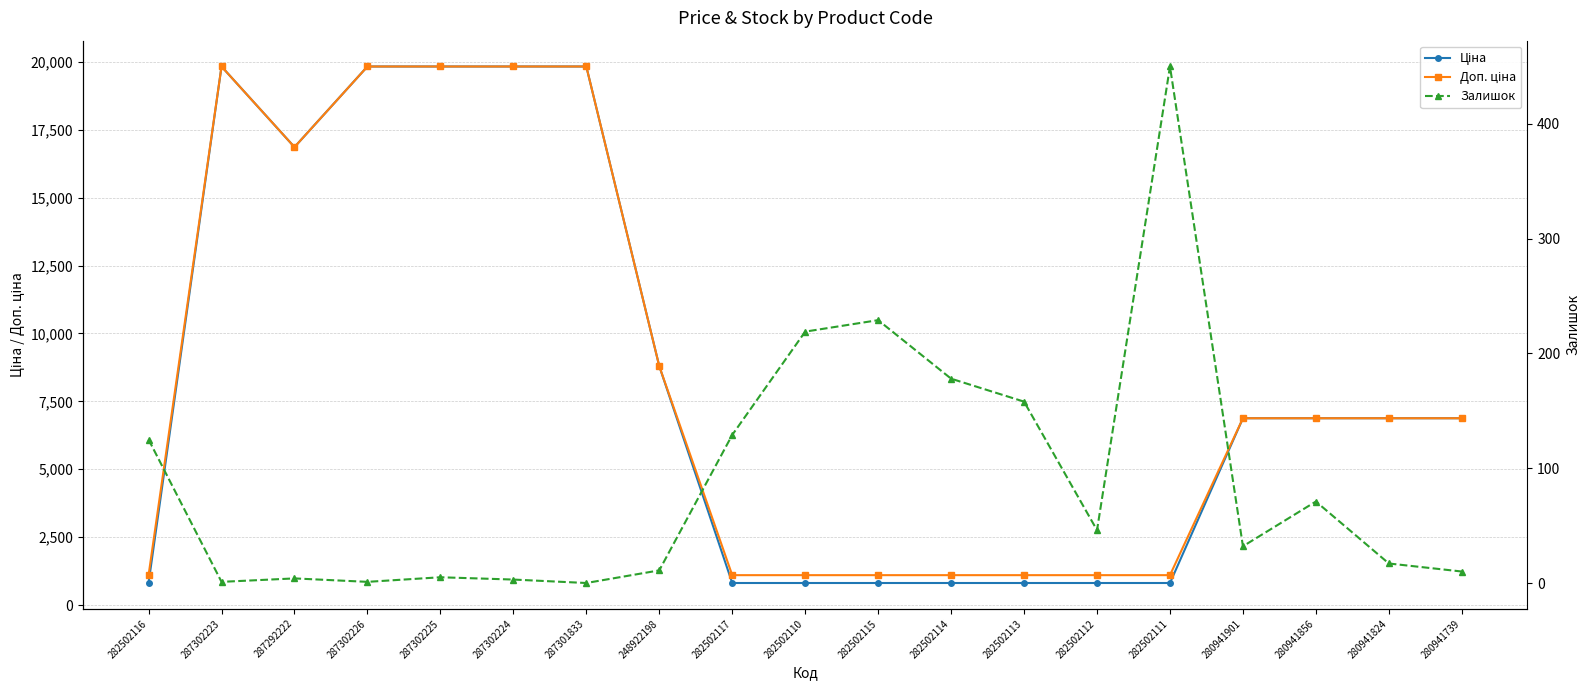

Reading left to right, transcribe all the data shown in this chart.

Ціна: 282502116=813.0	287302223=19831.1	287292222=16863.2	287302226=19831.1	287302225=19831.1	287302224=19831.1	287301833=19831.1	248922198=8797.6	282502117=813.0	282502110=813.0	282502115=813.0	282502114=813.0	282502113=813.0	282502112=813.0	282502111=813.0	280941901=6879.5	280941856=6879.5	280941824=6879.5	280941739=6879.5
Доп. ціна: 282502116=1101.8	287302223=19831.1	287292222=16863.2	287302226=19831.1	287302225=19831.1	287302224=19831.1	287301833=19831.1	248922198=8797.6	282502117=1101.8	282502110=1101.8	282502115=1101.8	282502114=1101.8	282502113=1101.8	282502112=1101.8	282502111=1101.8	280941901=6879.5	280941856=6879.5	280941824=6879.5	280941739=6879.5
Залишок: 282502116=125.0	287302223=1.0	287292222=4.0	287302226=1.0	287302225=5.0	287302224=3.0	287301833=0.0	248922198=11.0	282502117=129.0	282502110=219.0	282502115=229.0	282502114=178.0	282502113=158.0	282502112=46.0	282502111=450.0	280941901=32.0	280941856=71.0	280941824=17.0	280941739=10.0